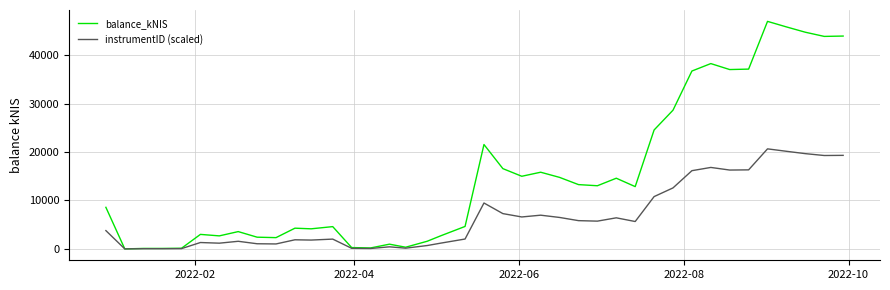

What is the maximum value shown in the chart?

46959.7